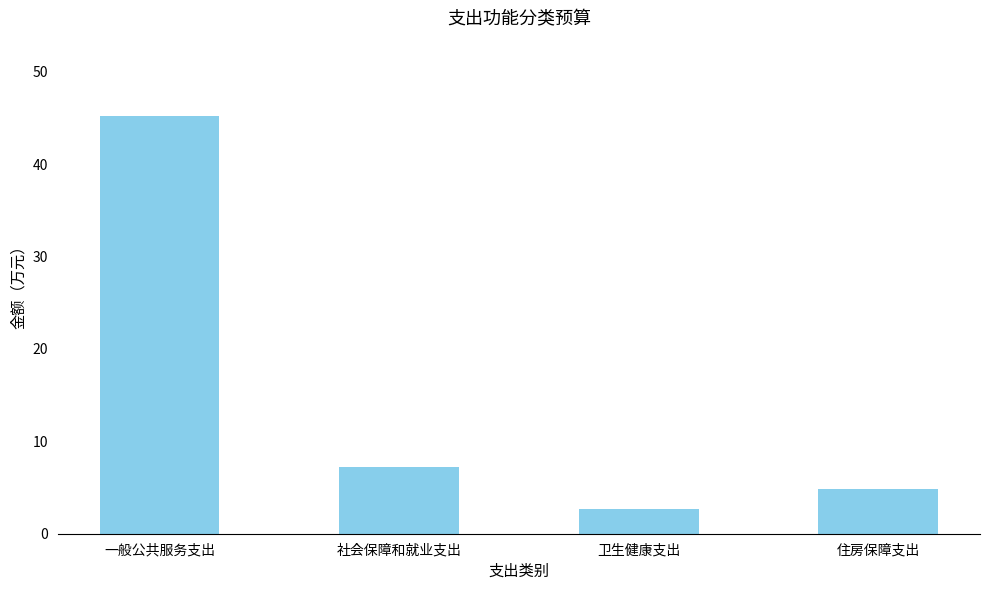

The chart shows a value of 17.8 at 一般公共服务支出. True or false?

False